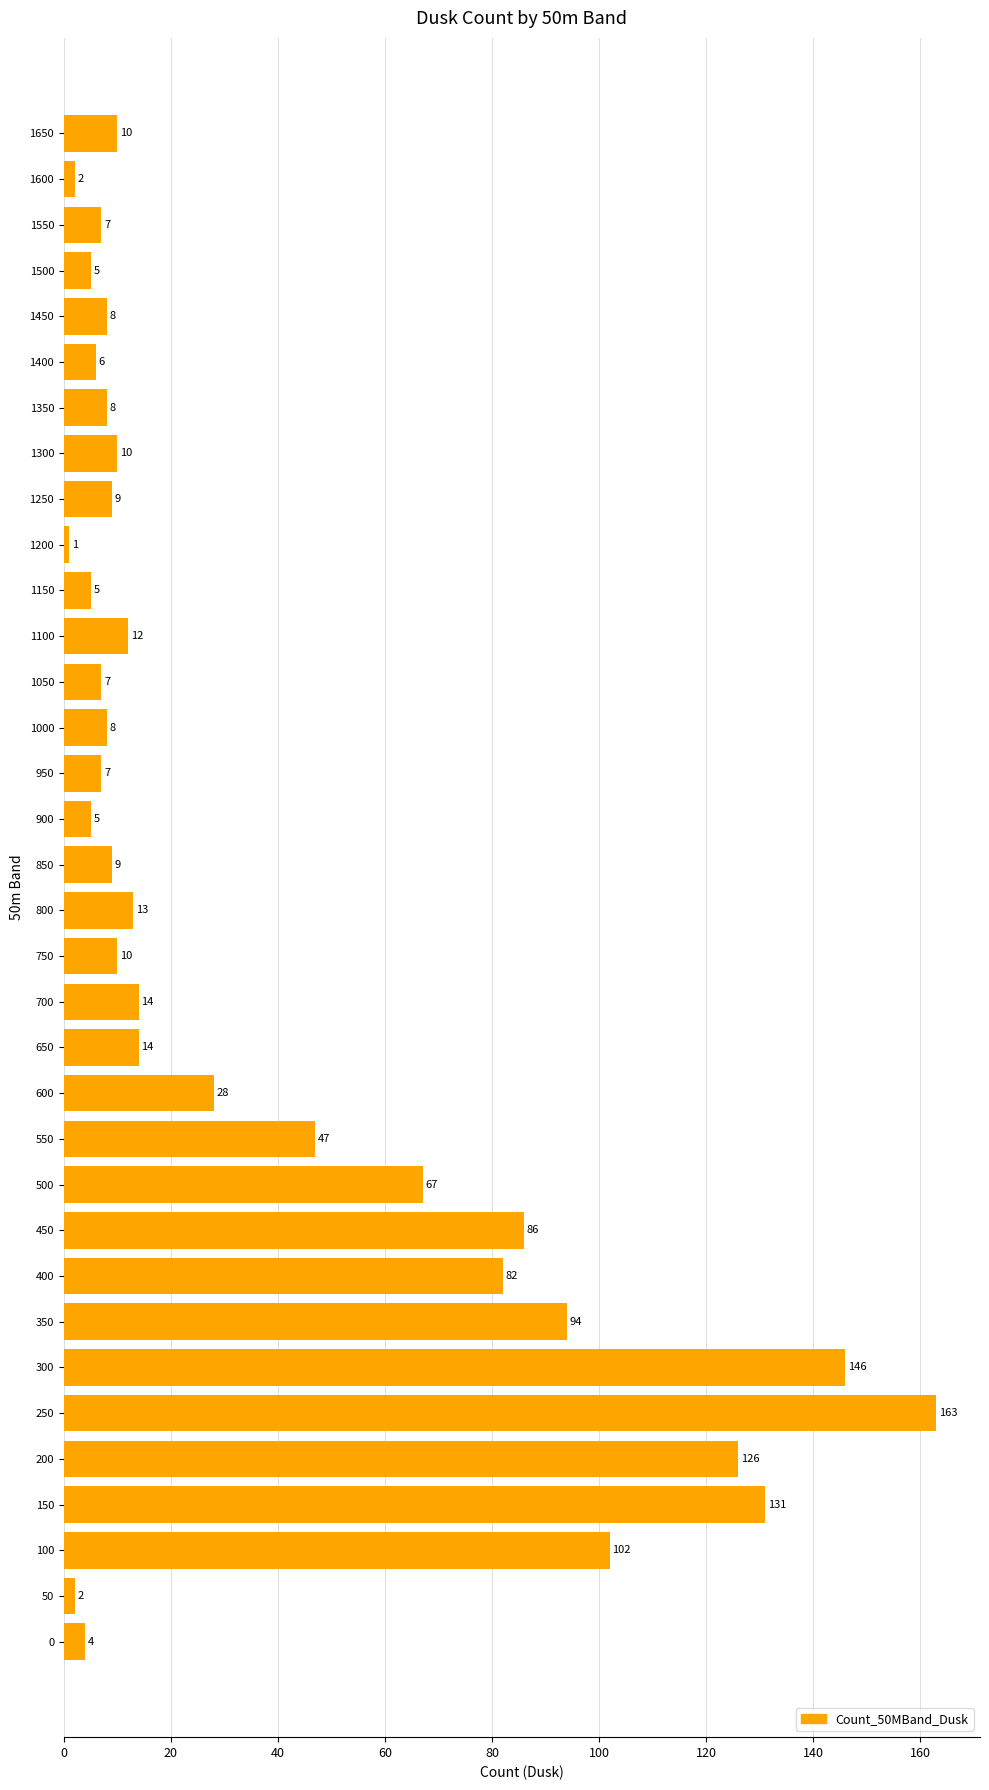

Where is the data nearest to the value 82?

400